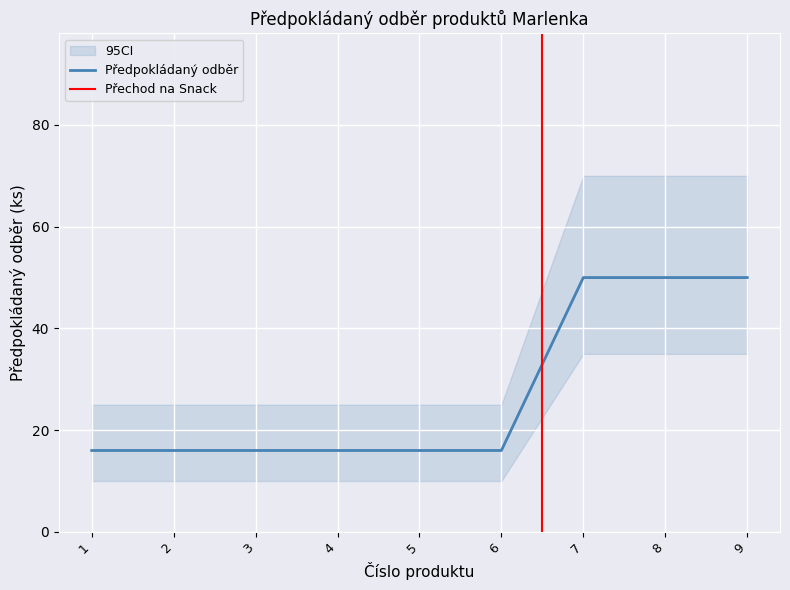

What is the difference between the maximum and minimum values?

34